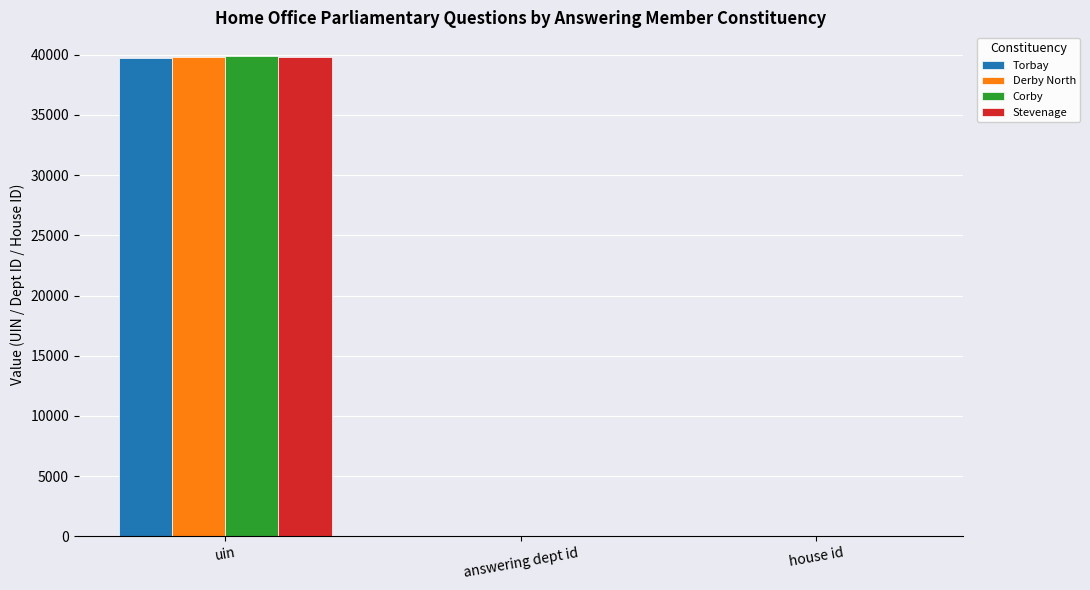

At which category does the chart reach its peak across all series?

uin